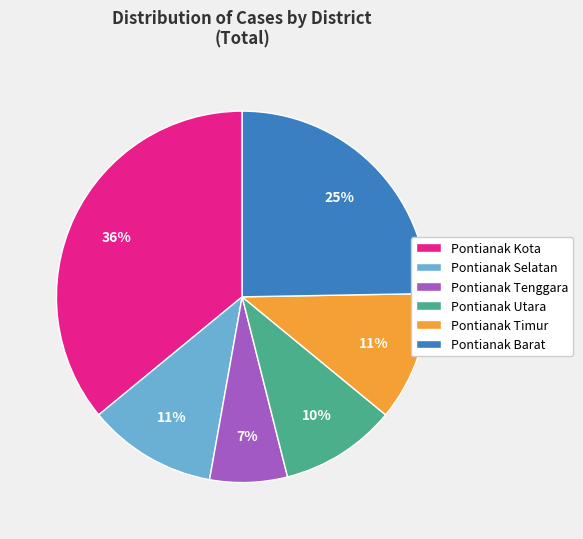

Which has a higher value, Pontianak Selatan or Pontianak Kota?

Pontianak Kota